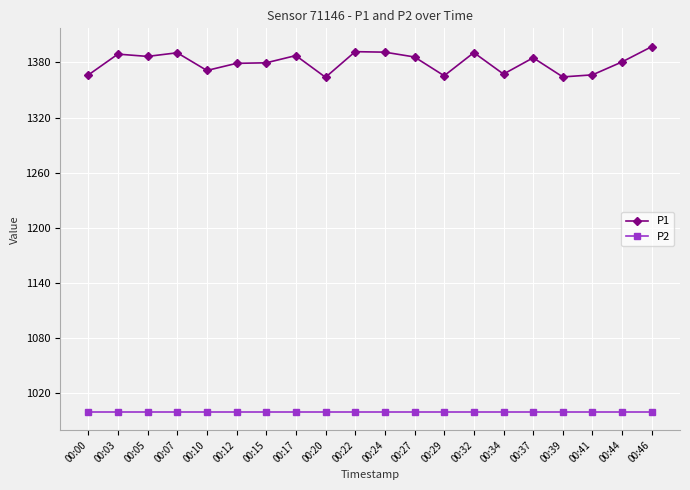

True or false: P2 and P1 cross at least once.

False